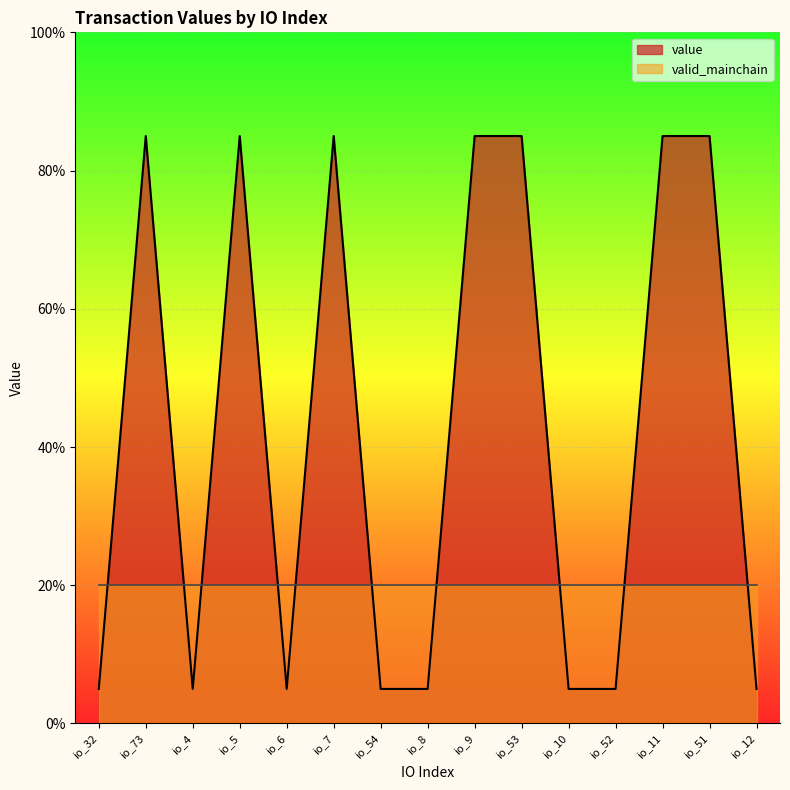

Is it true that the value at io_6 is 3?

False